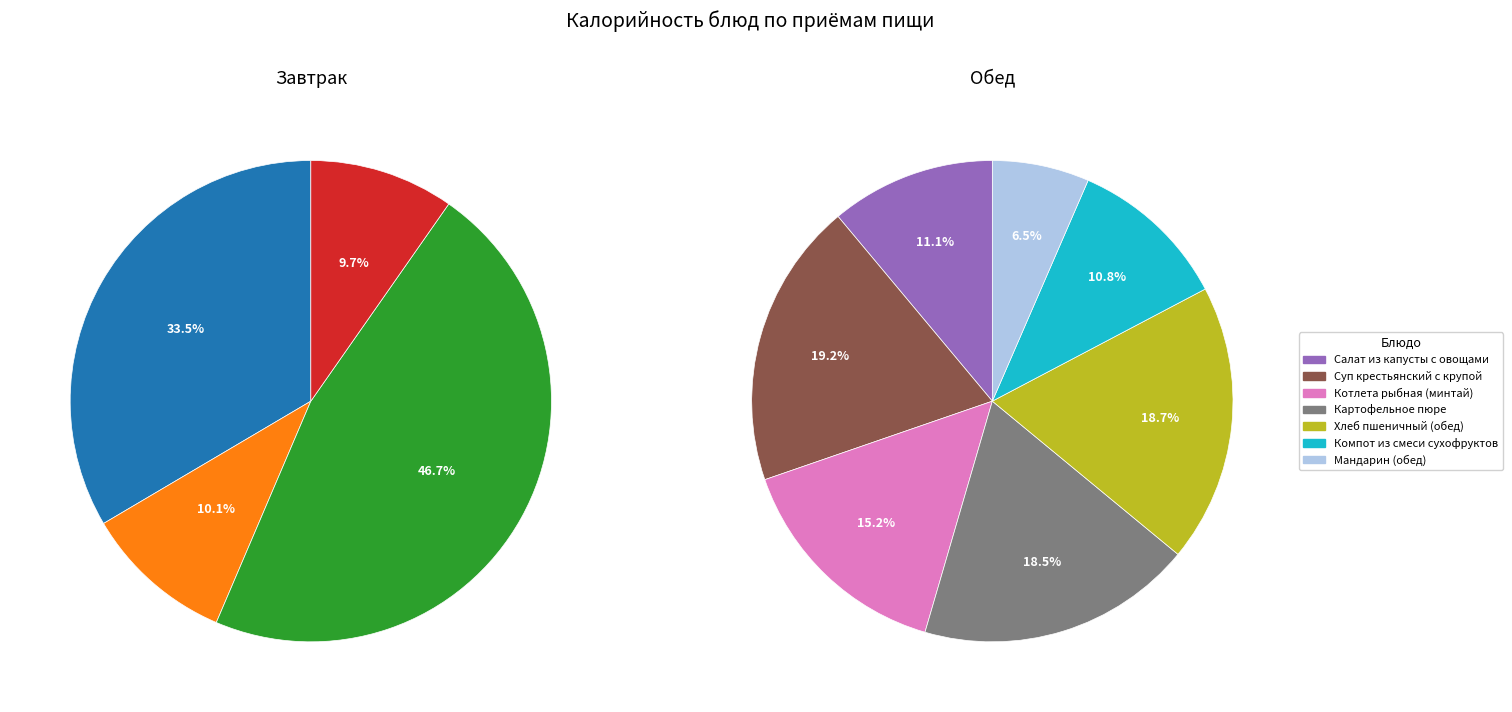

Which has a higher value, Котлета рыбная (минтай) or Компот из смеси сухофруктов?

Котлета рыбная (минтай)